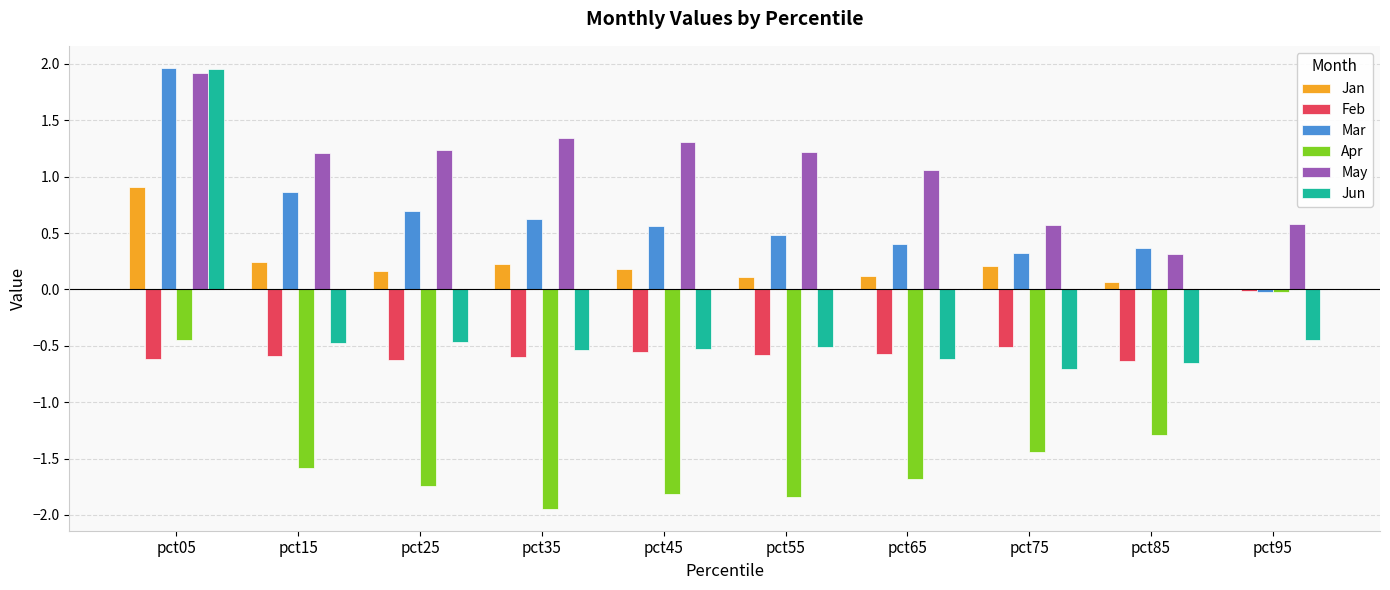

What is the sum of all Mar values?

6.3